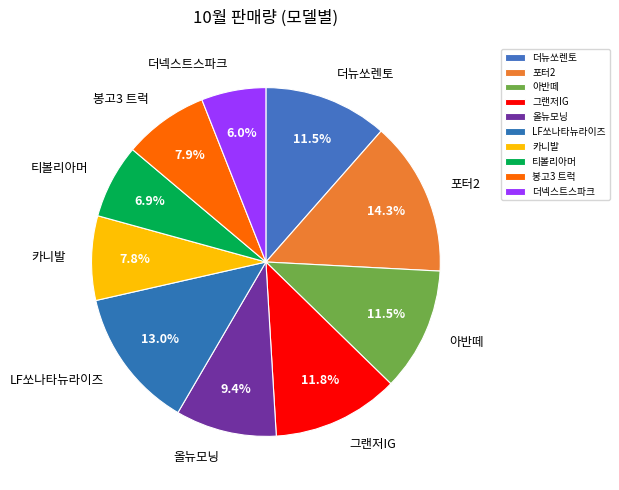

How many slices are in this pie chart?

10